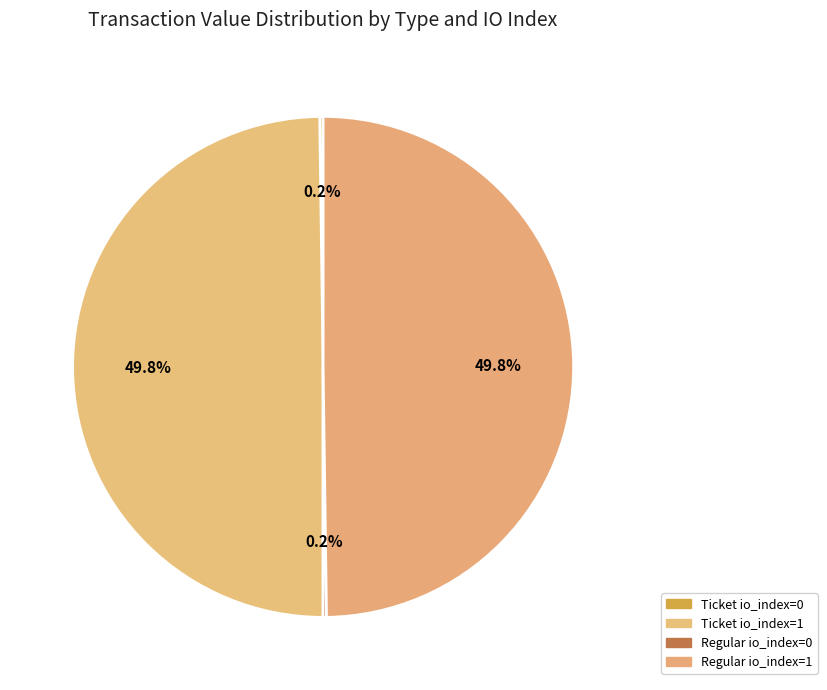

Rank the categories by value from highest to lowest.

Ticket io_index=1, Regular io_index=1, Ticket io_index=0, Regular io_index=0